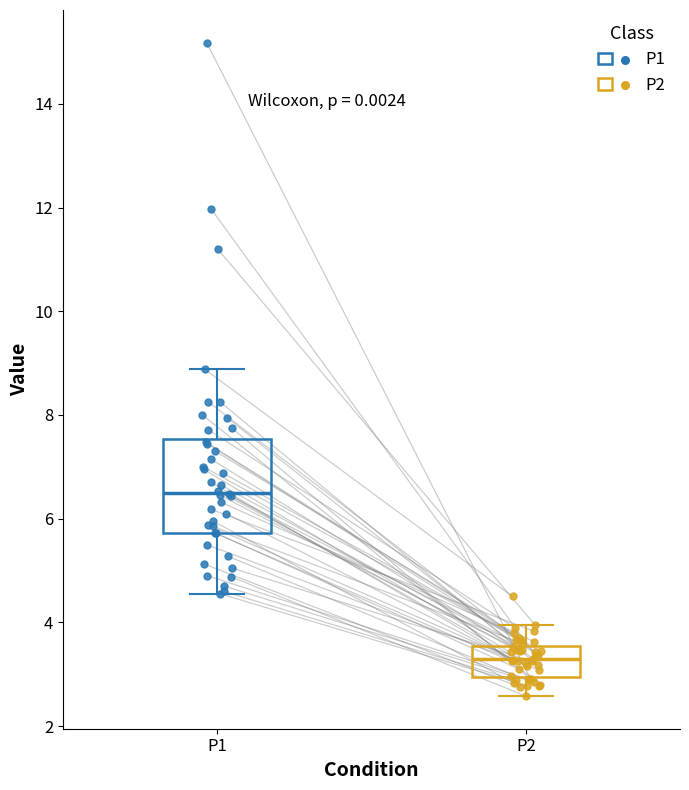

Reading left to right, read every box against the y-axis: the position of its median line, the range the box covers, and the ends of its whiskers. The values are not printed on the chart, so give them approximately, as read against the axis.

P1: median 6.6, box 5.8 to 7.6, whiskers 4.6 to 8.8
P2: median 3.2, box 3.0 to 3.6, whiskers 2.6 to 4.0